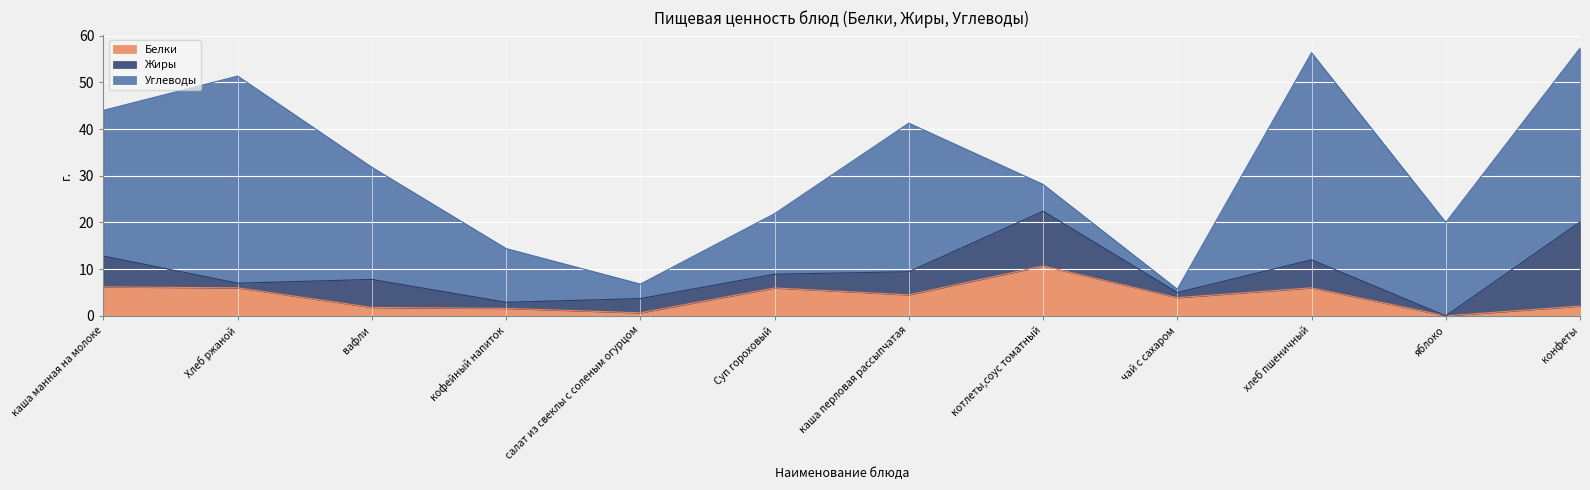

What is the maximum value shown in the chart?

44.3